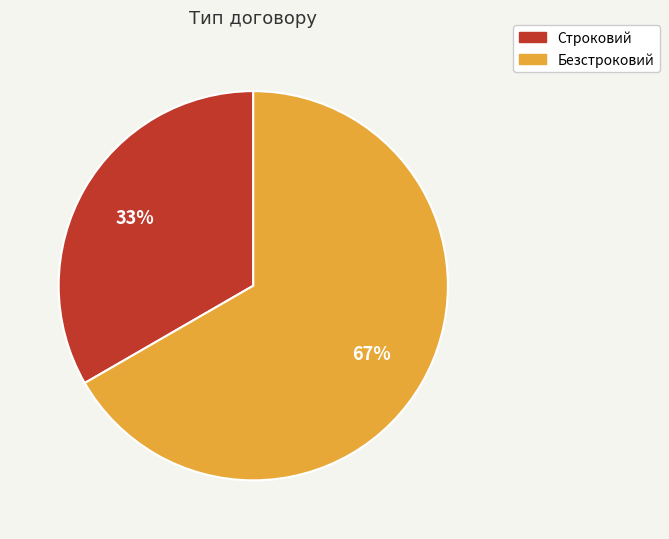

True or false: Строковий accounts for 46% of the total.

False